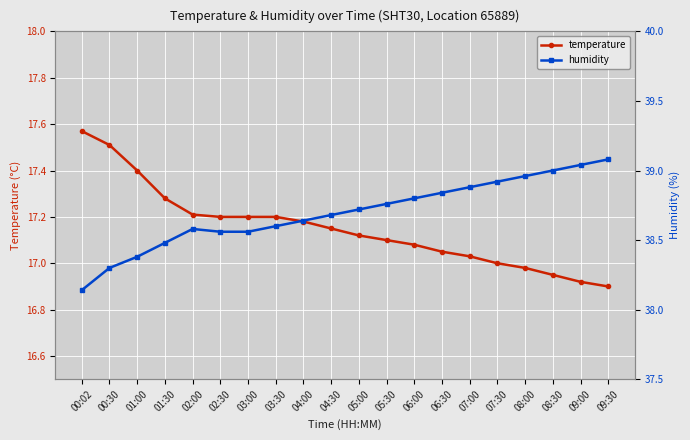

At which label is humidity closest to 38?

00:02